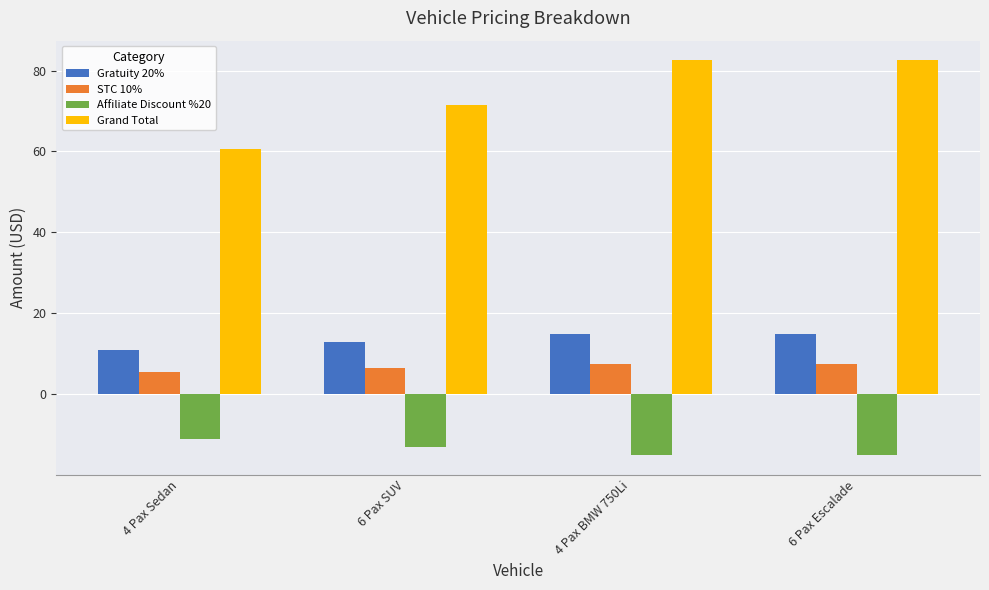

What is the value of the Grand Total bar at the 4th from the left?

82.5